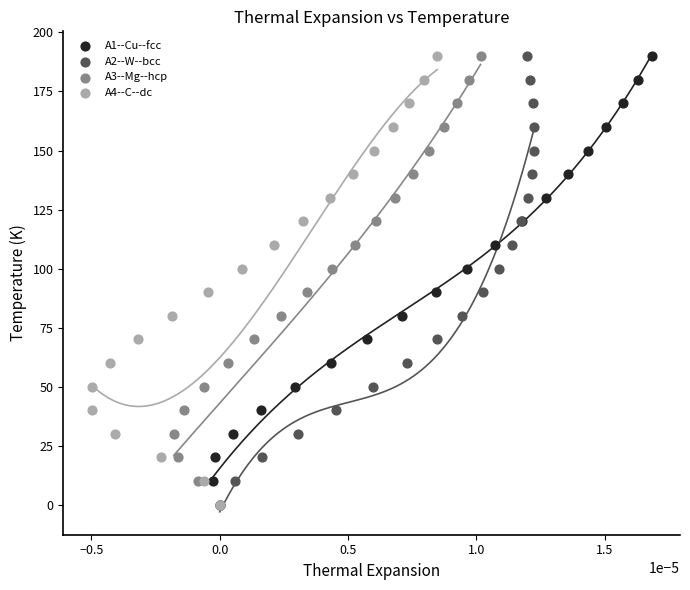

What are all the series names shown in the legend?

A1--Cu--fcc, A2--W--bcc, A3--Mg--hcp, A4--C--dc